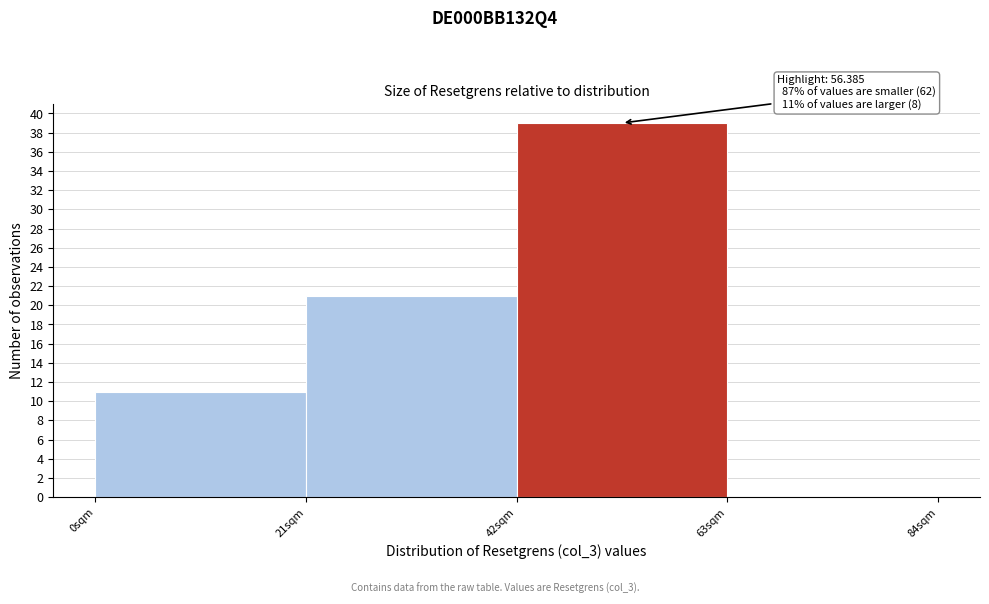

Over which range of the x-axis is the bar tallest?

42 to 63